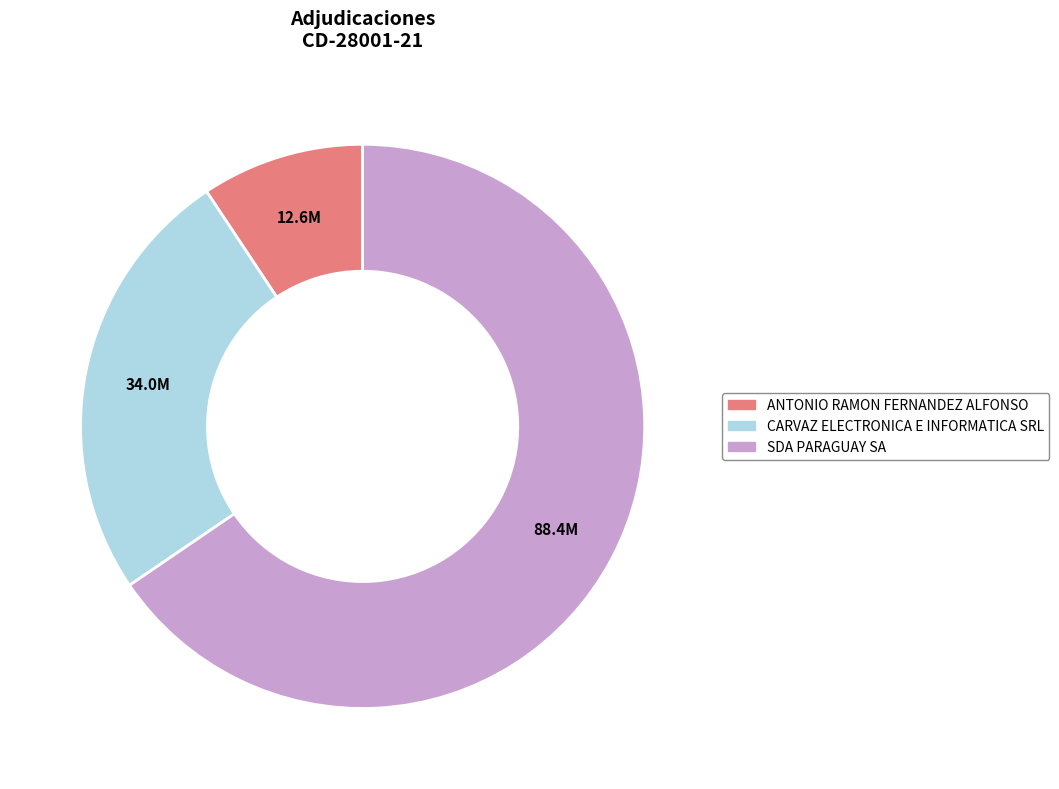

True or false: CARVAZ ELECTRONICA E INFORMATICA SRL accounts for 14% of the total.

False